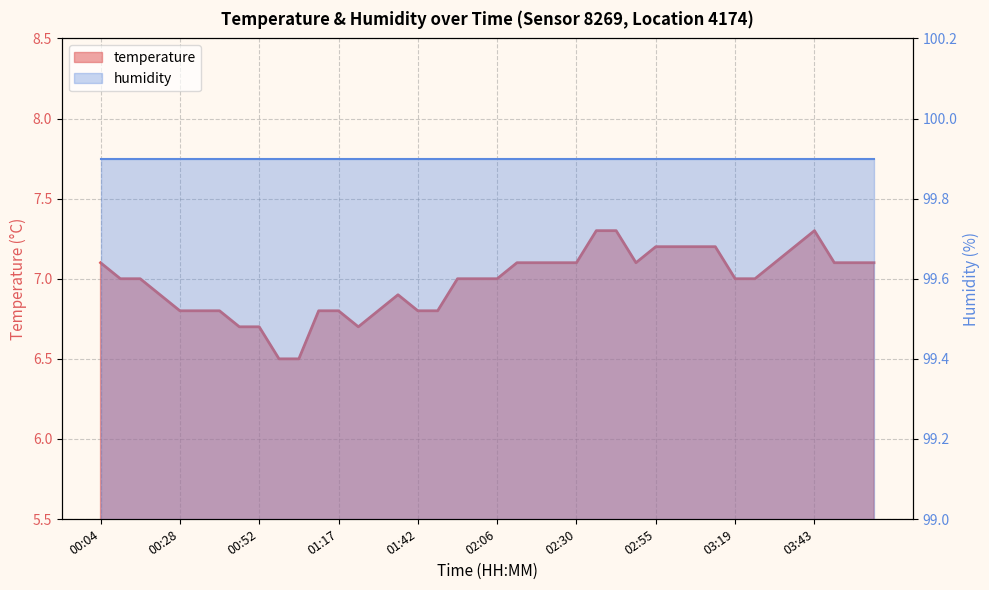

What is the difference between the values at 03:01 and 00:22?

0.3